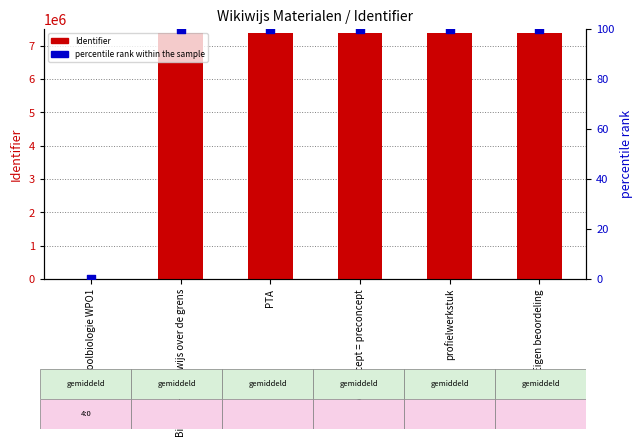

Which series reaches the maximum Y coordinate?

Identifier